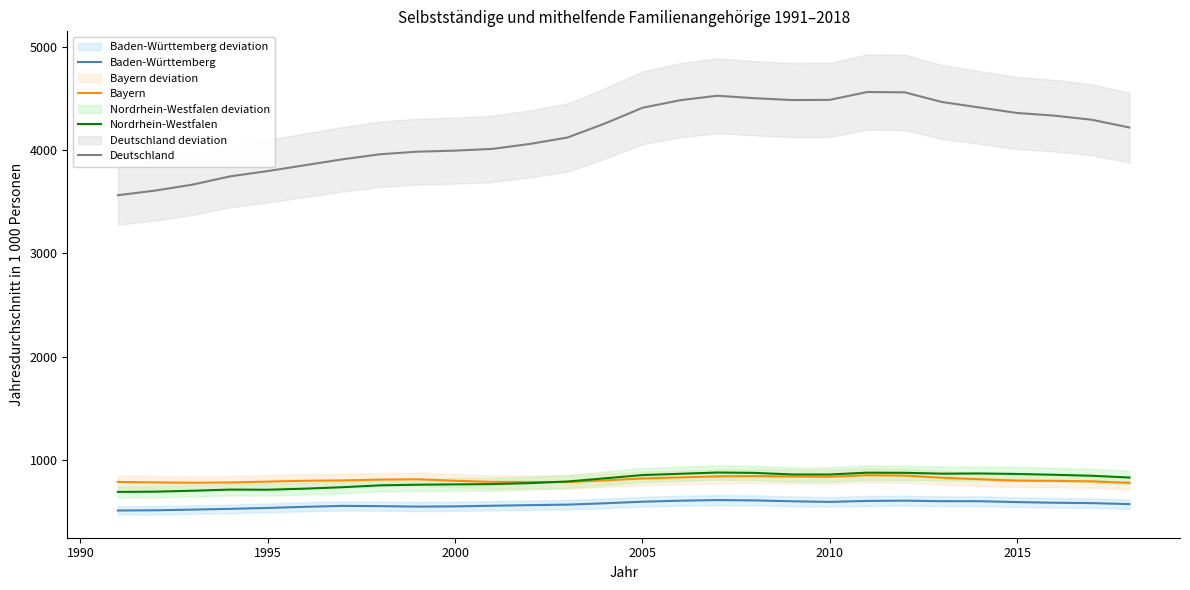

What is the smallest value displayed?

507.5